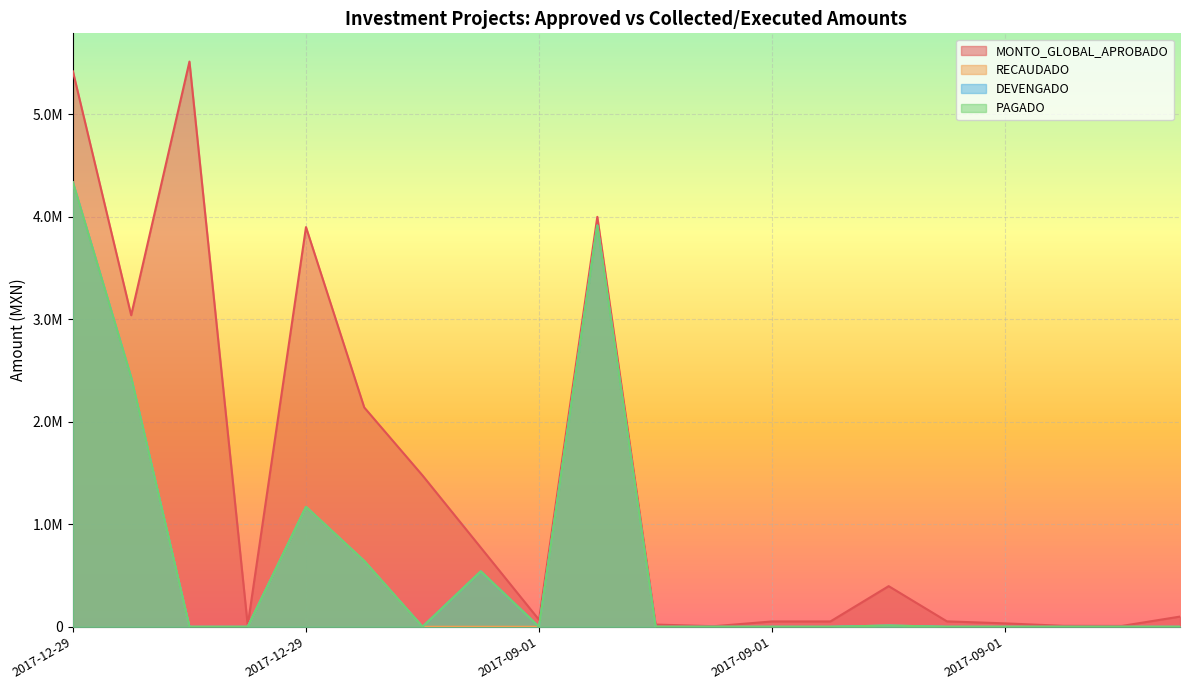

What are all the series names shown in the legend?

MONTO_GLOBAL_APROBADO, RECAUDADO, DEVENGADO, PAGADO